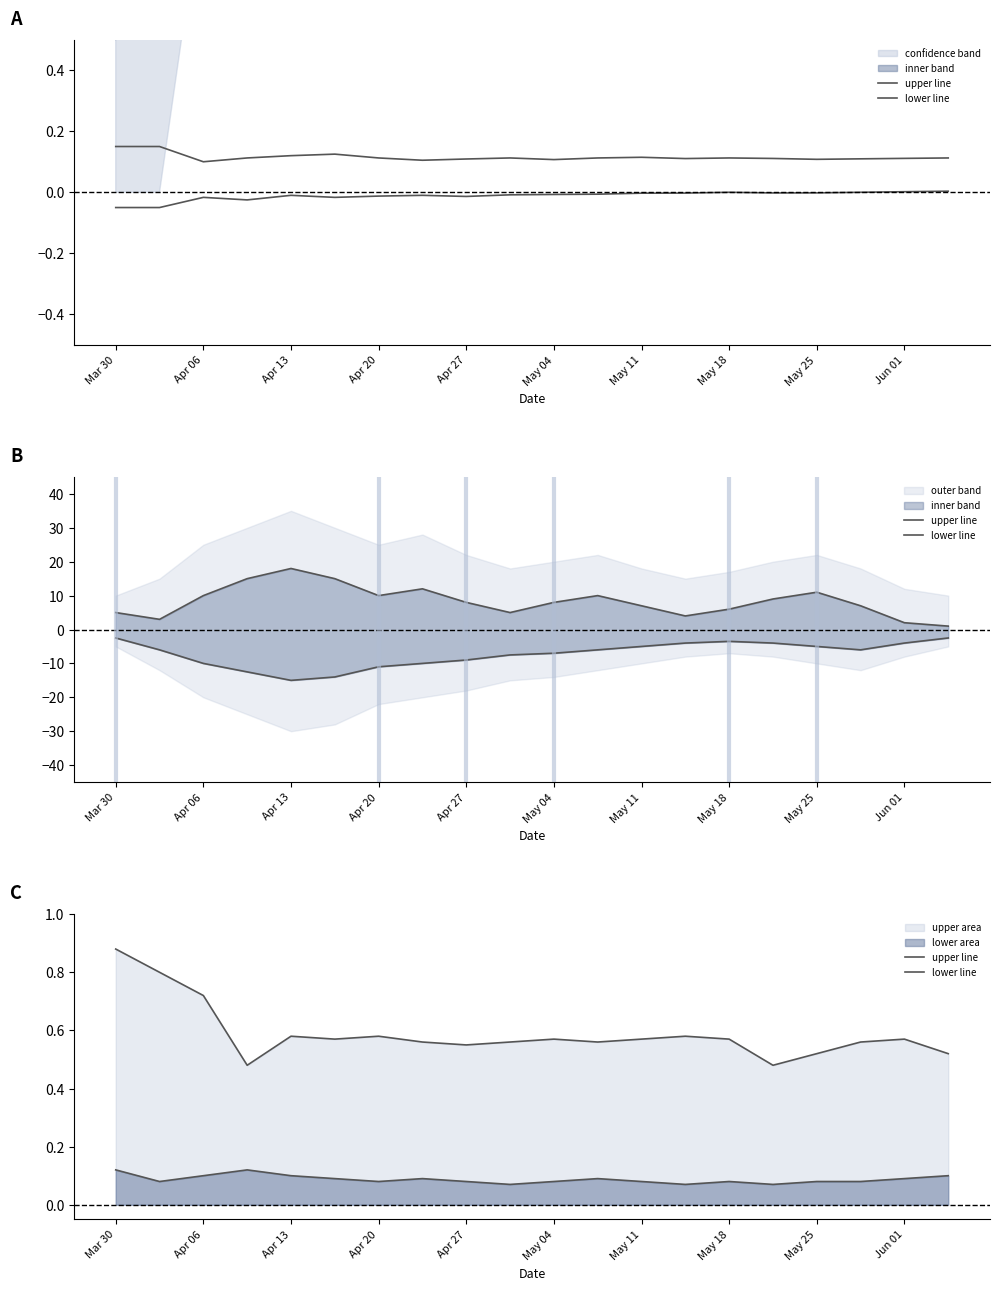

Which series has the largest total across all categories?

upper line